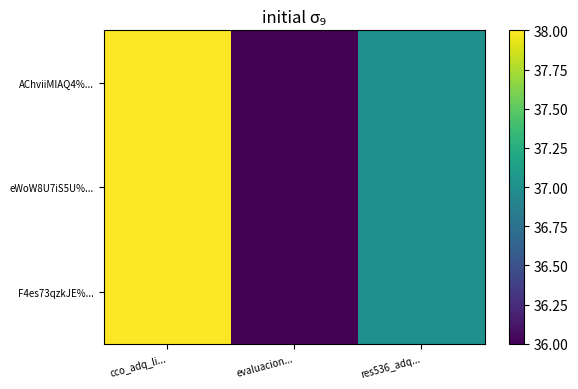

At how many categories does at least one series exceed 36?

2